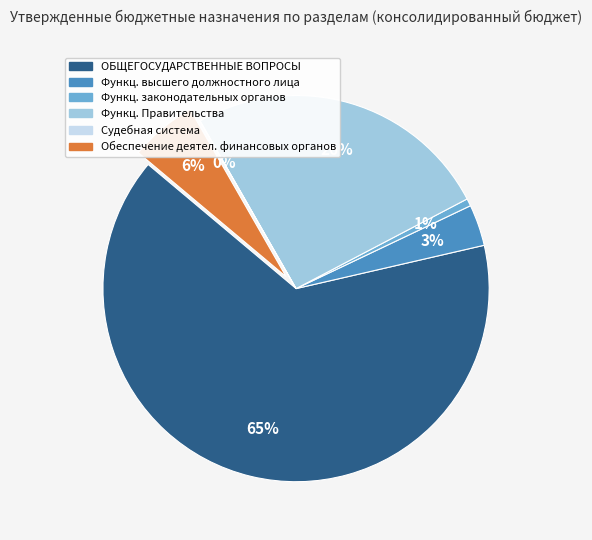

Does any single category account for the majority?

Yes